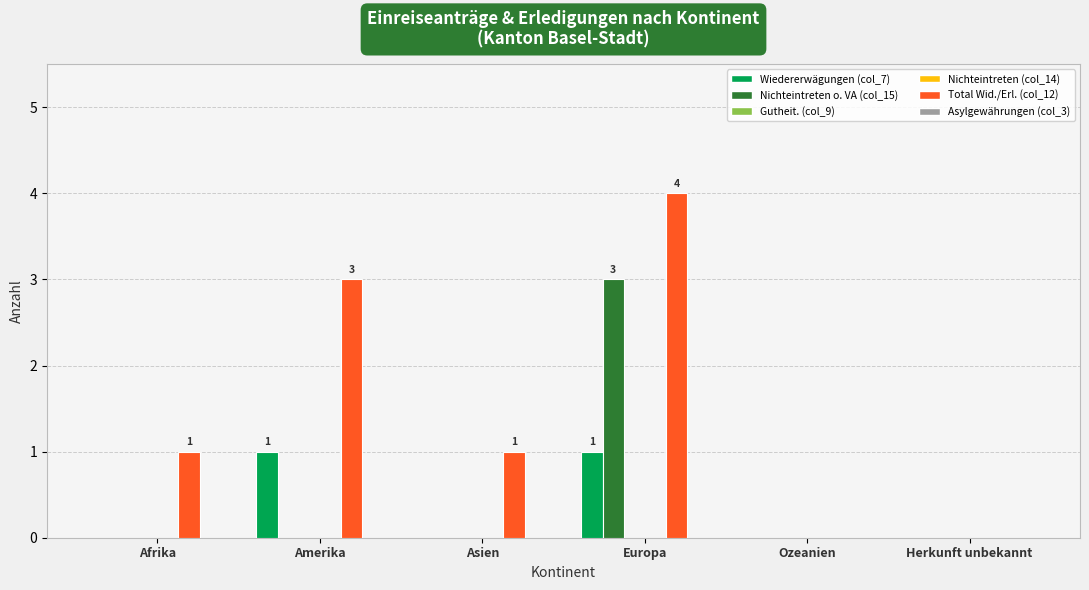

What is the sum of all Total Wid./Erl. (col_12) values?

9